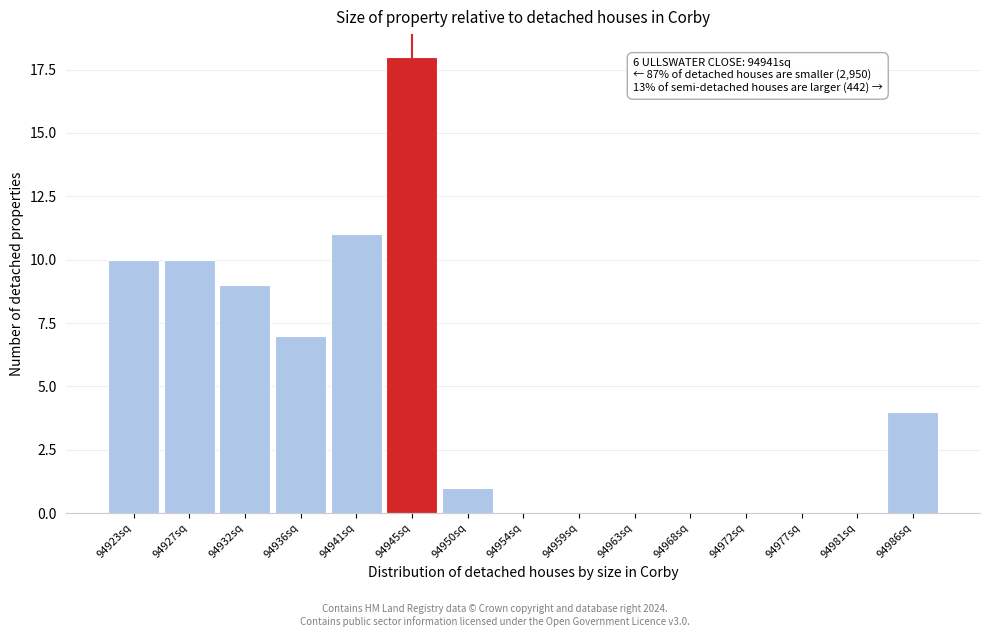

Reading right to left, transcribe all the data shown in this chart.

94986sq=4	94981sq=0	94977sq=0	94972sq=0	94968sq=0	94963sq=0	94959sq=0	94954sq=0	94950sq=1	94945sq=18	94941sq=11	94936sq=7	94932sq=9	94927sq=10	94923sq=10